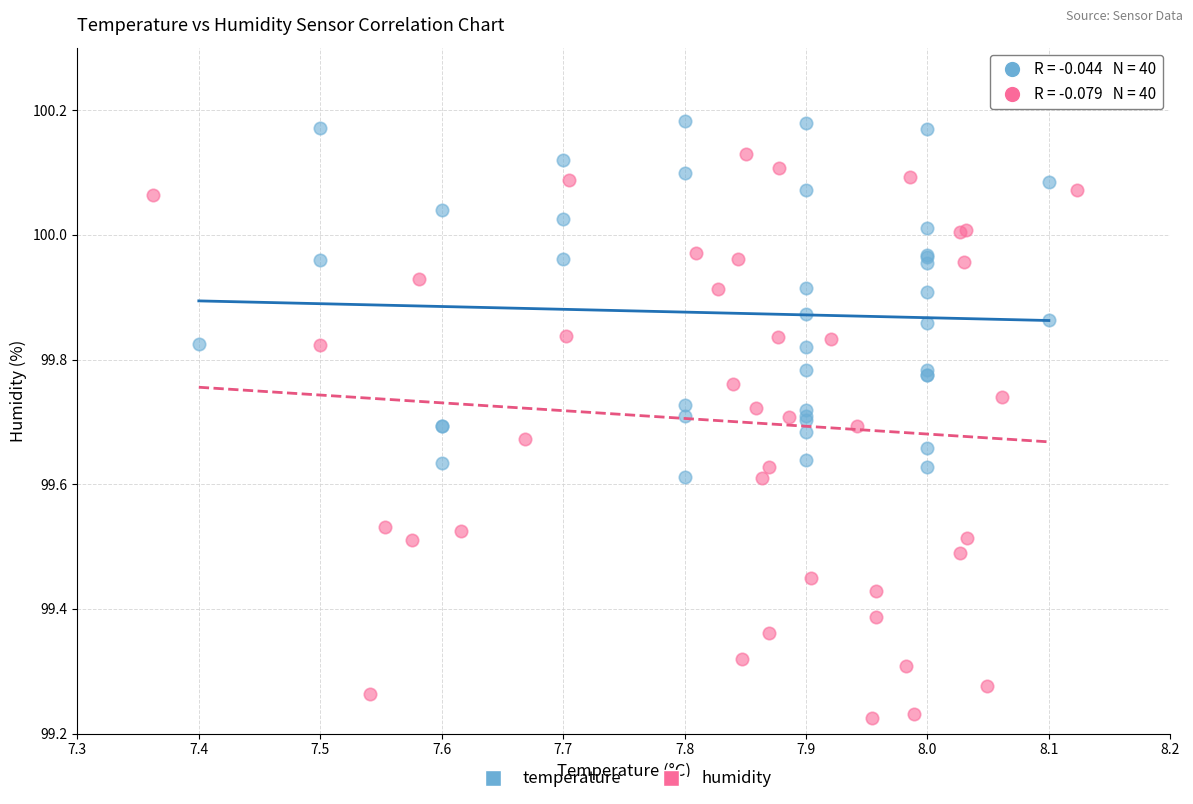

Which series reaches the minimum Y coordinate?

humidity